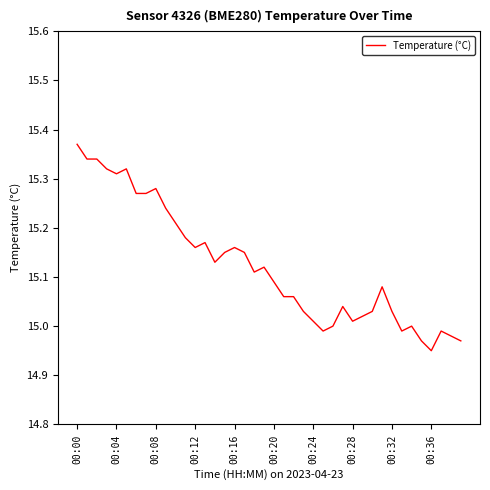

What is the difference between the maximum and minimum values?

0.4